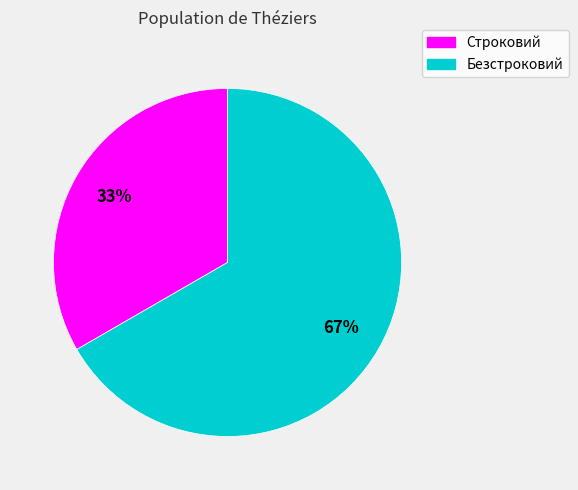

Which has a higher value, Безстроковий or Строковий?

Безстроковий